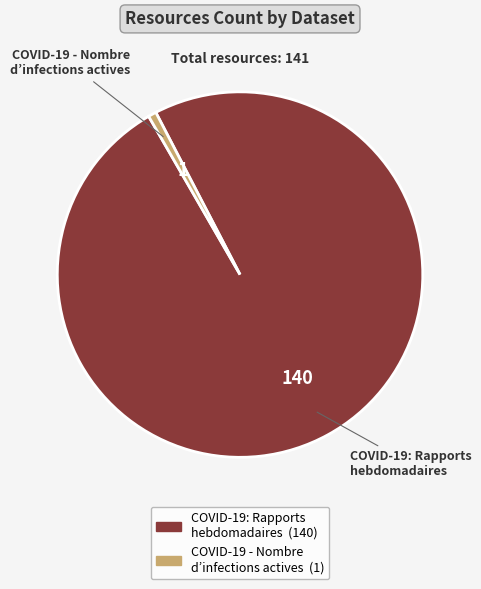

Is there any slice that represents more than half of the pie?

Yes